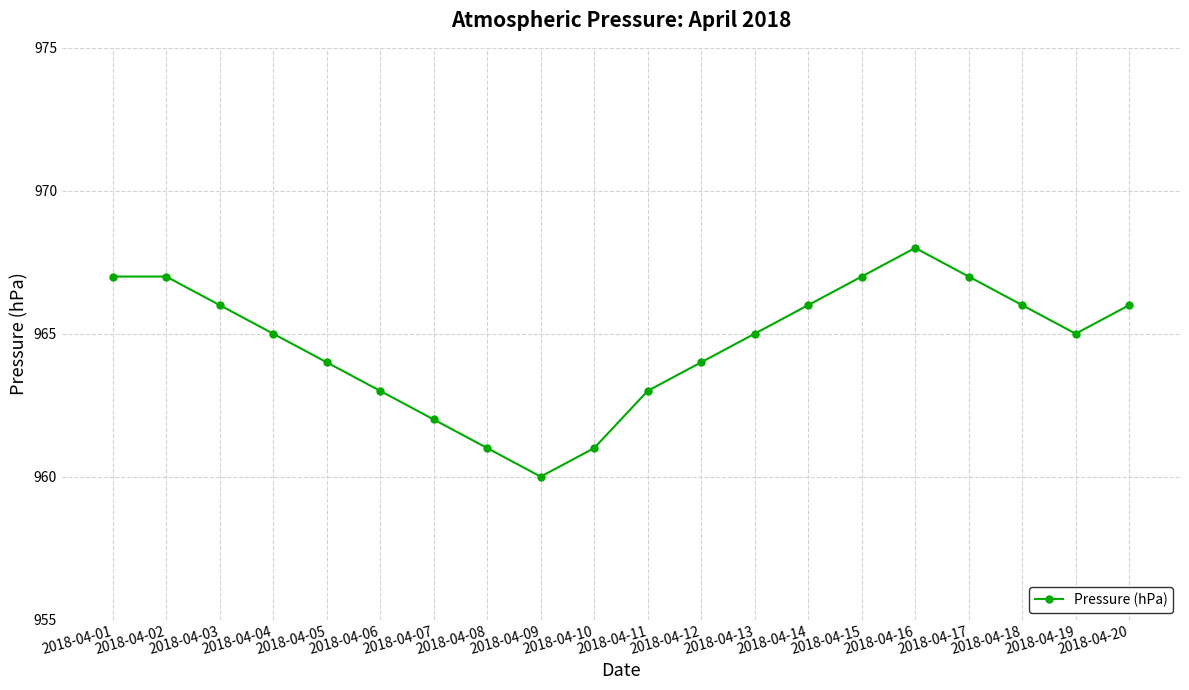

Approximately how many times larger is the value at 2018-04-16 compared to 2018-04-07?

1.0